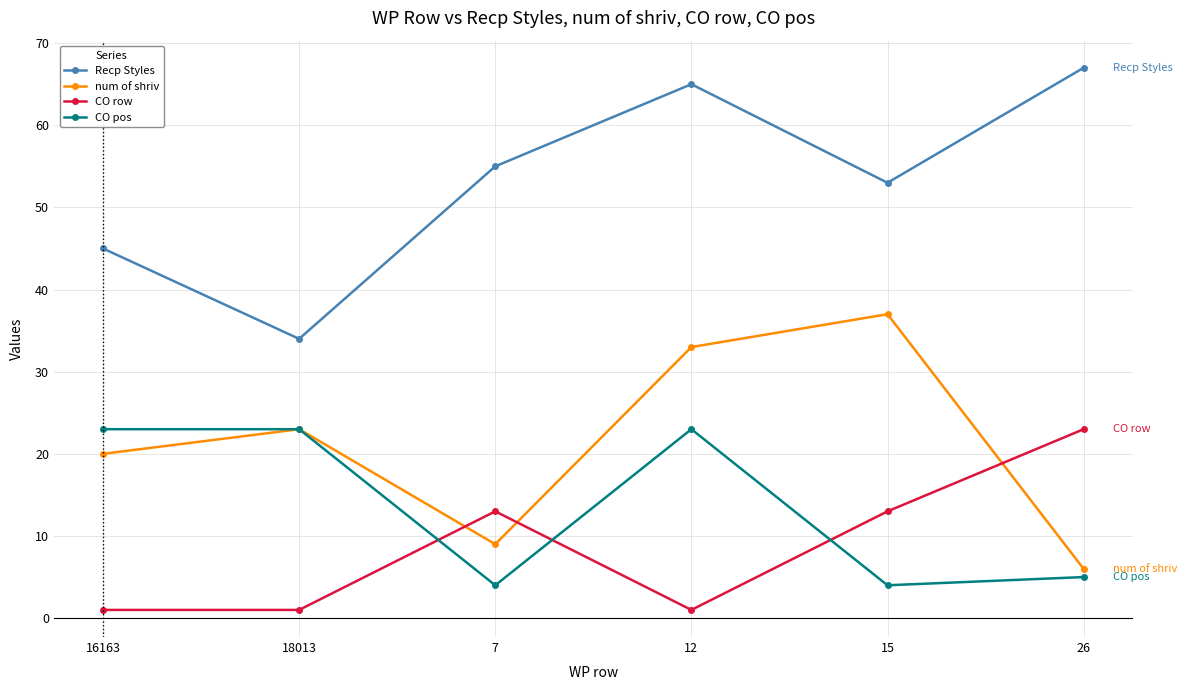

Which series changed the most between 7 and 12?

num of shriv